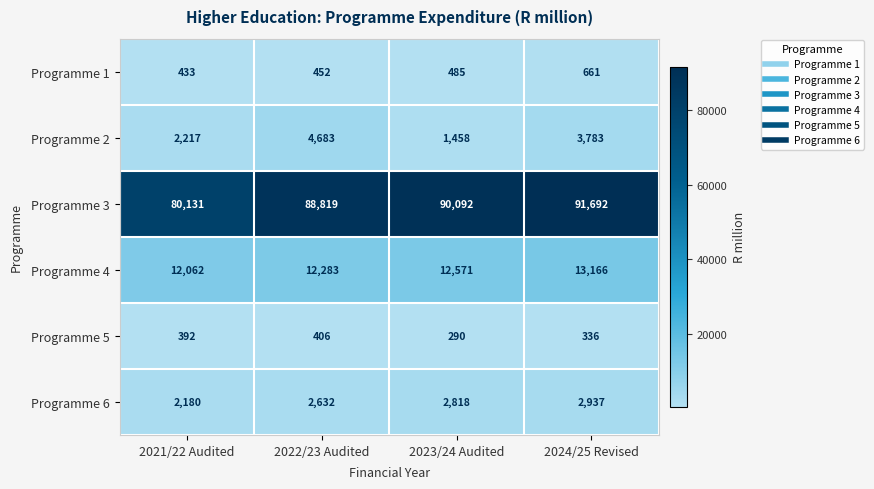

How many categories are shown in the chart?

4